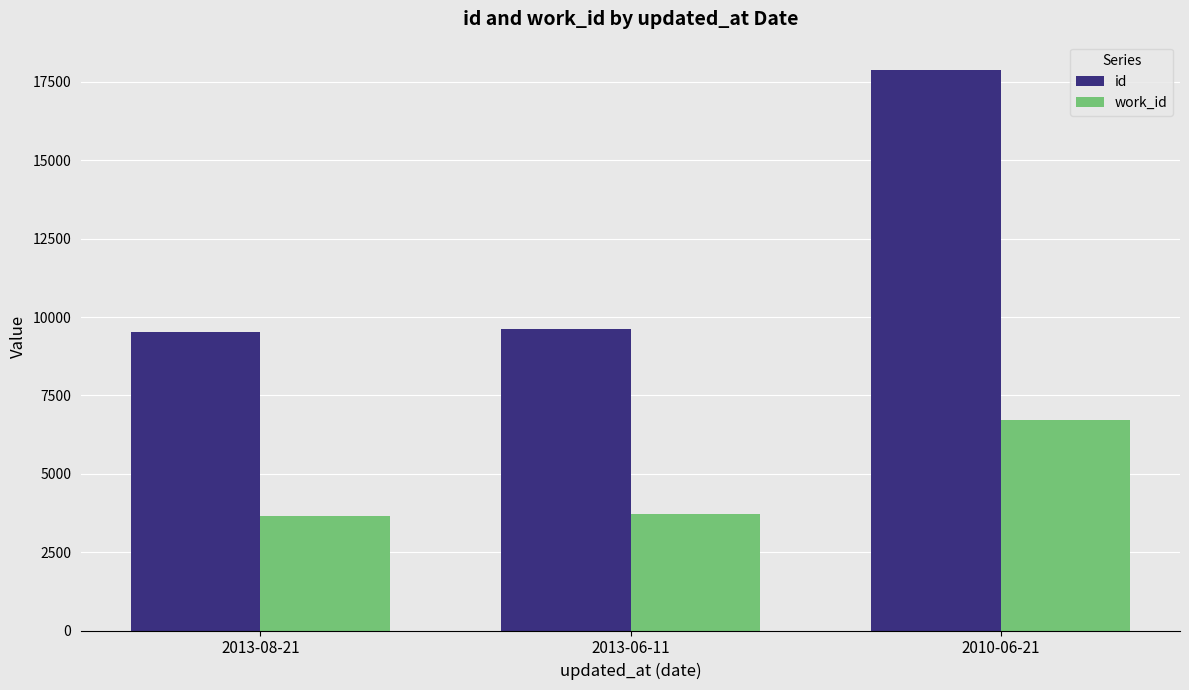

Rank the series at 2013-06-11 from lowest to highest value.

work_id, id